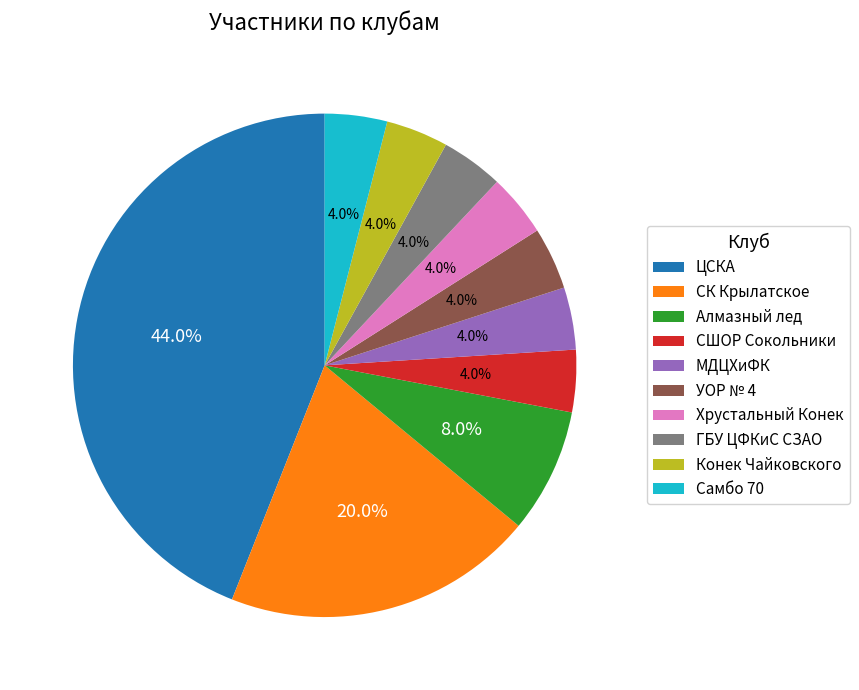

To the nearest percent, what is the average slice percentage?

10%